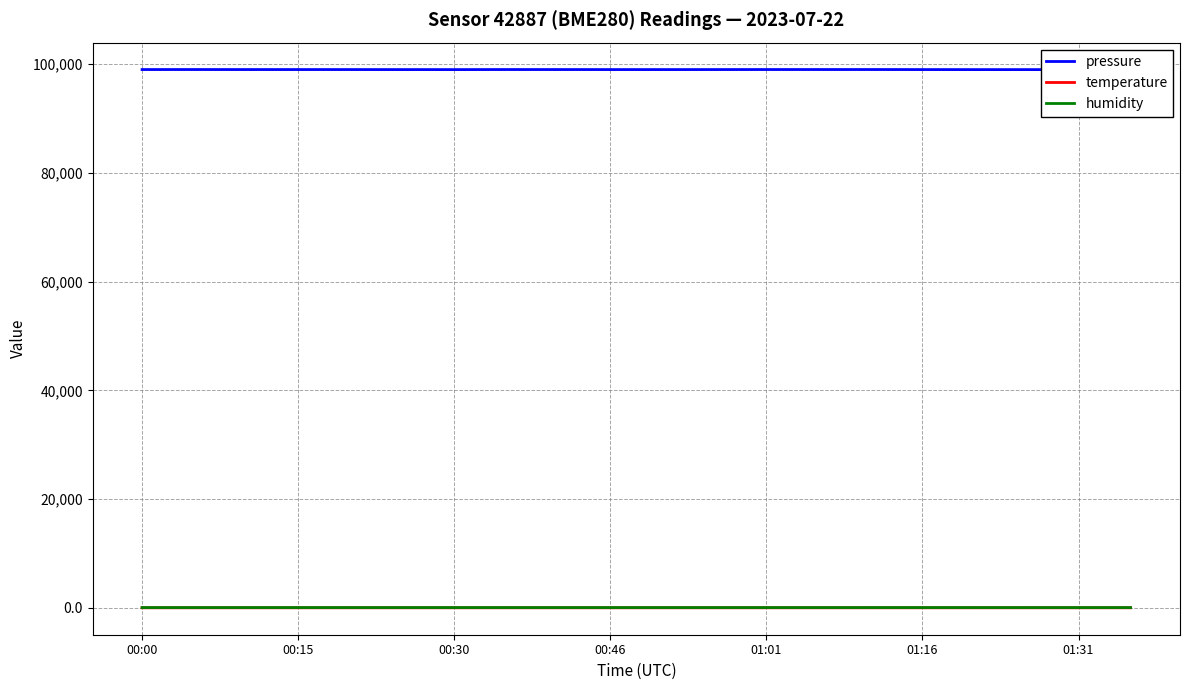

Which series has the largest range (max minus min)?

pressure